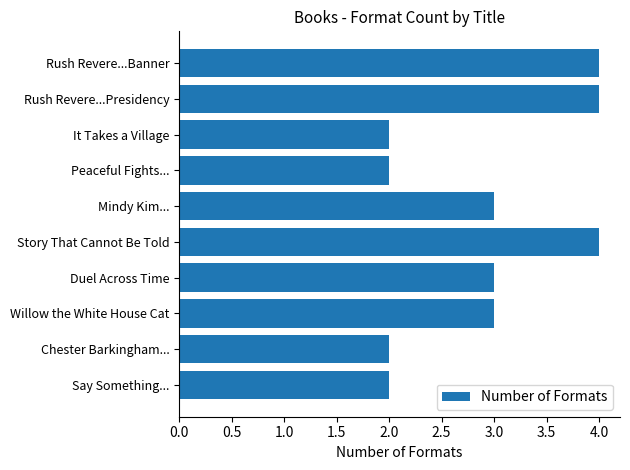

What is the smallest value displayed?

2